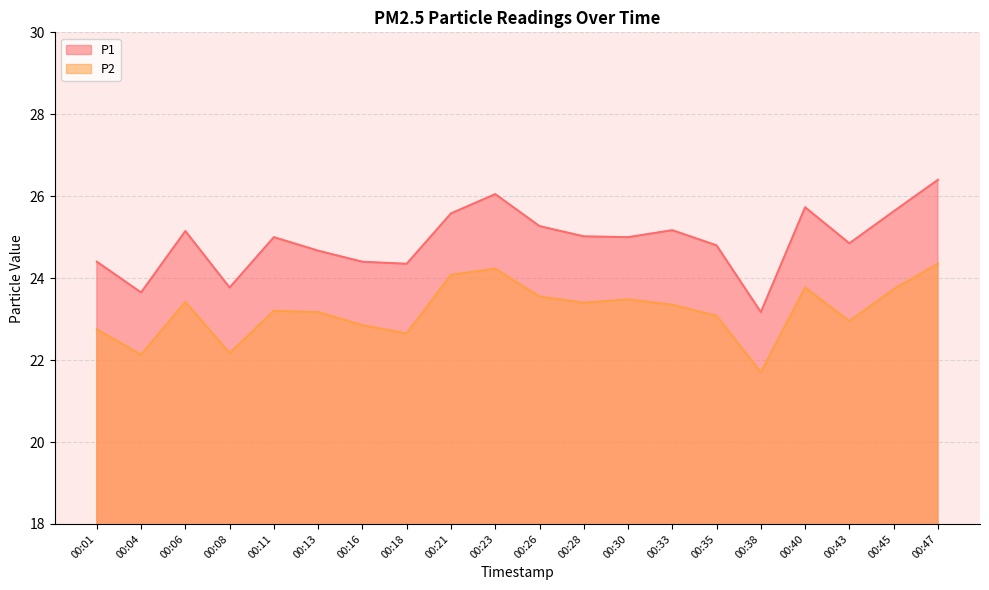

Between 00:11 and 00:47, which series saw the biggest shift?

P1